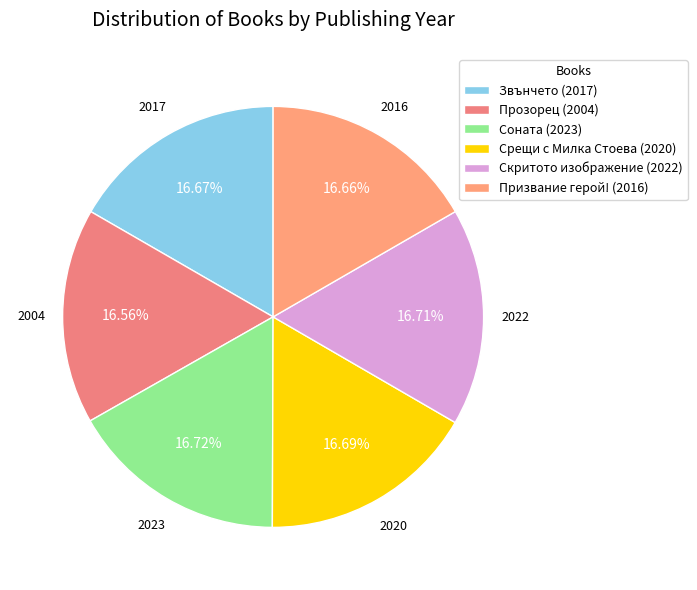

Is there any slice that represents more than half of the pie?

No